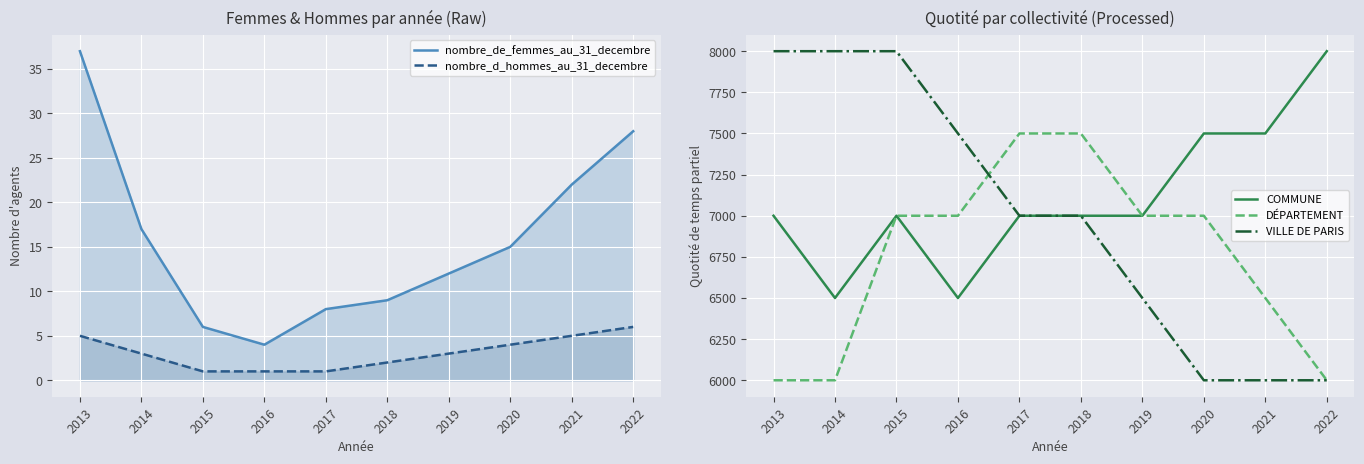

How many data points in nombre_d_hommes_au_31_decembre are less than 3?

4